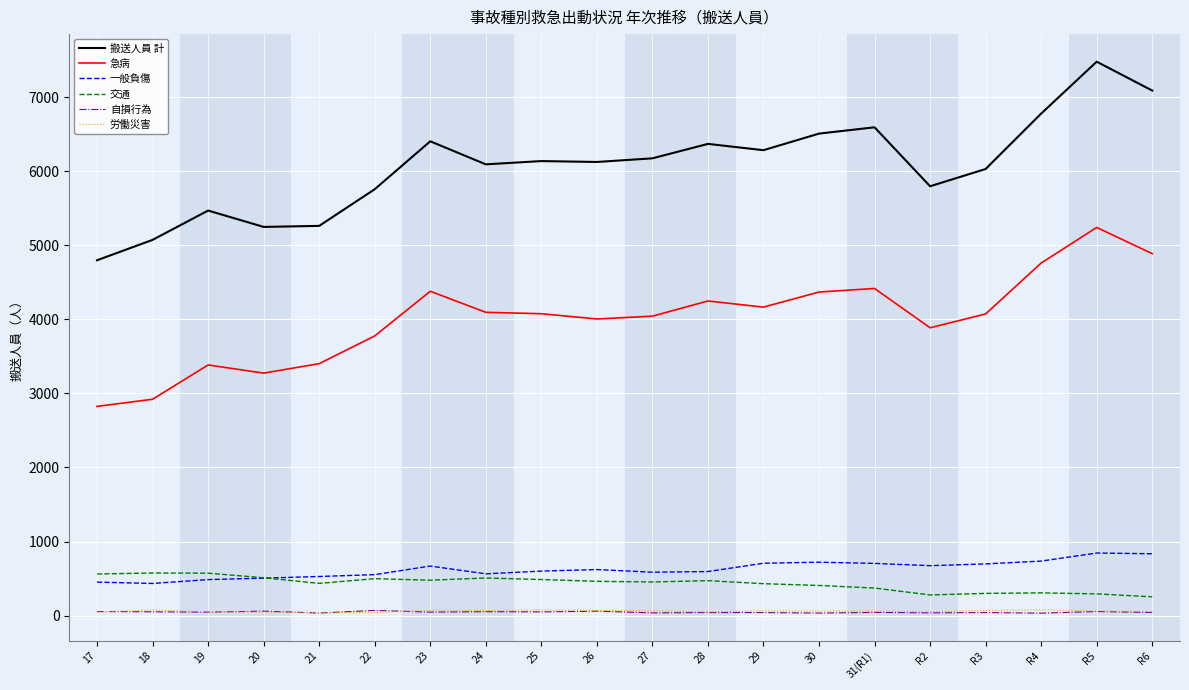

The 一般負傷 series shows 198 at 30. True or false?

False